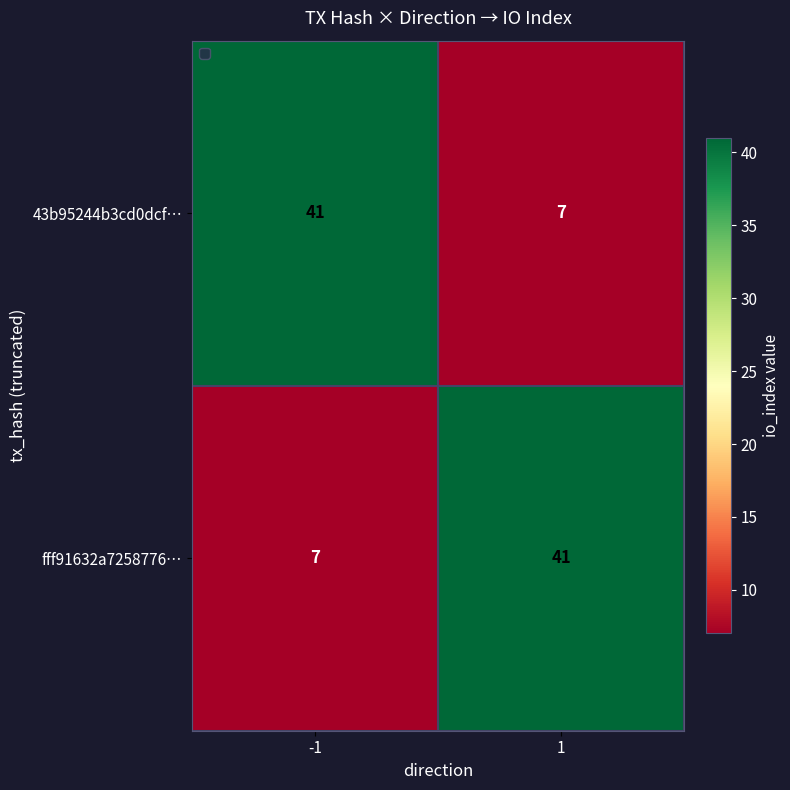

What is the highest value of the fff91632a7258776… series?

41